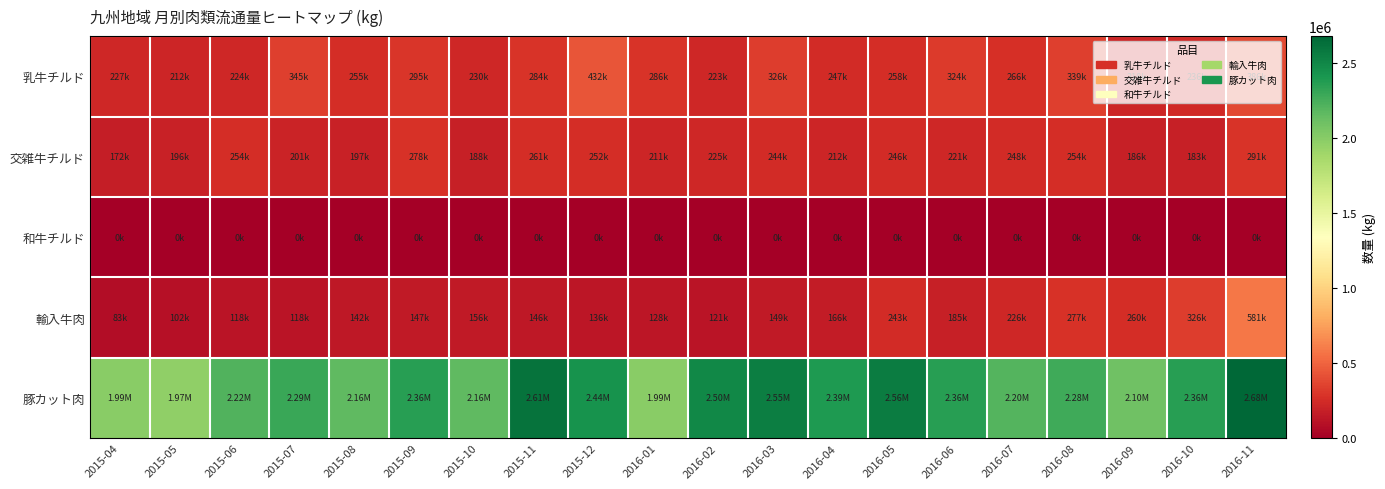

Which series has the largest total across all categories?

豚カット肉